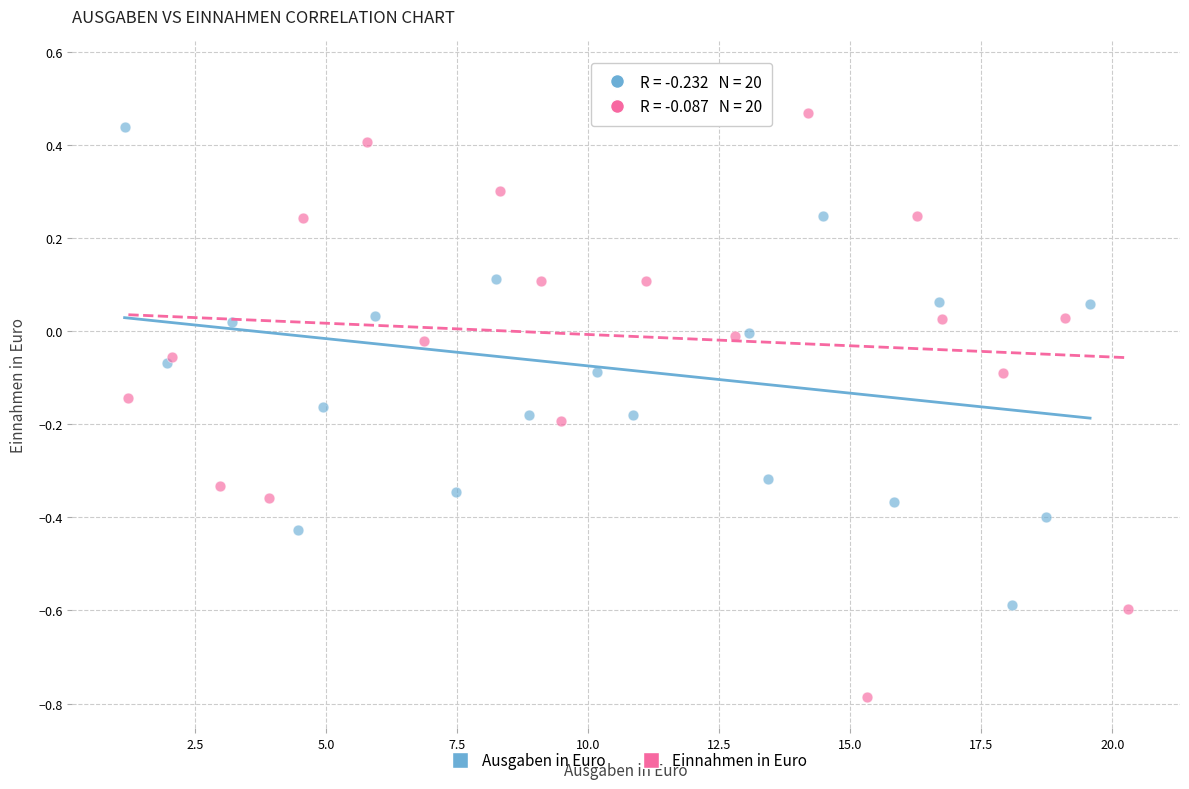

Which series reaches the maximum Y coordinate?

Ausgaben in Euro